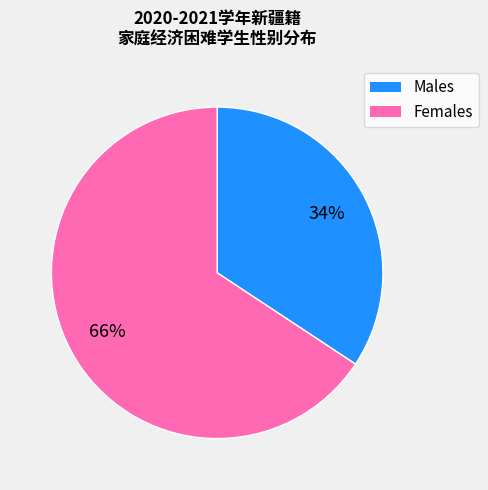

To the nearest percent, what is the average slice percentage?

50%